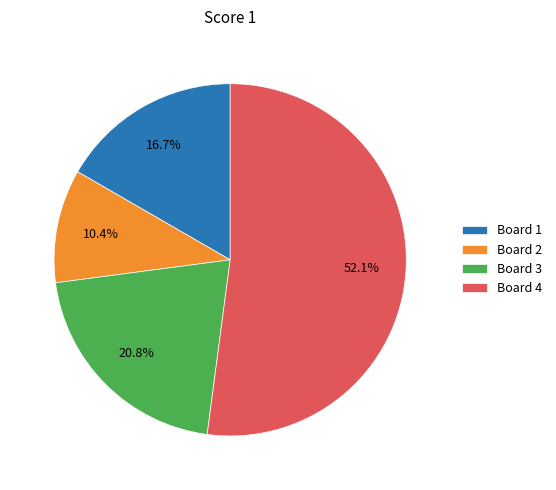

What is the ratio of the value at Board 1 to the value at Board 4?

0.3